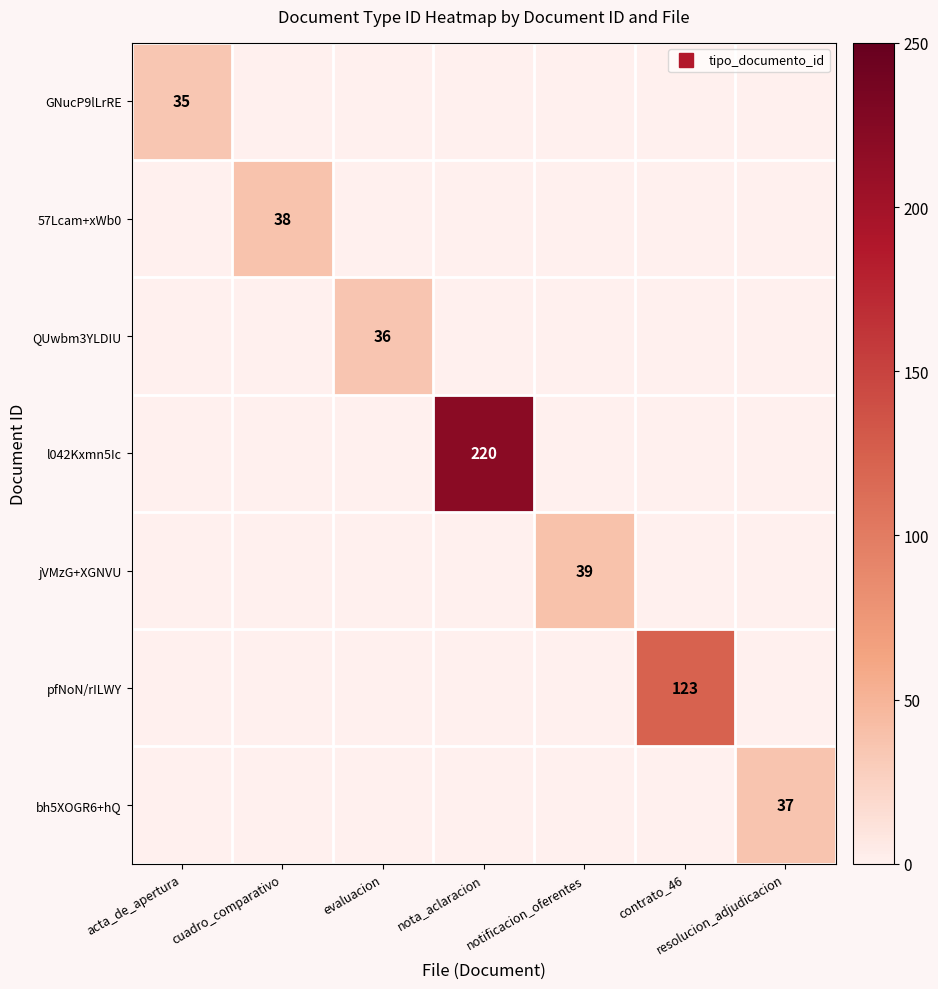

What is the average value of the bh5XOGR6+hQ series?

5